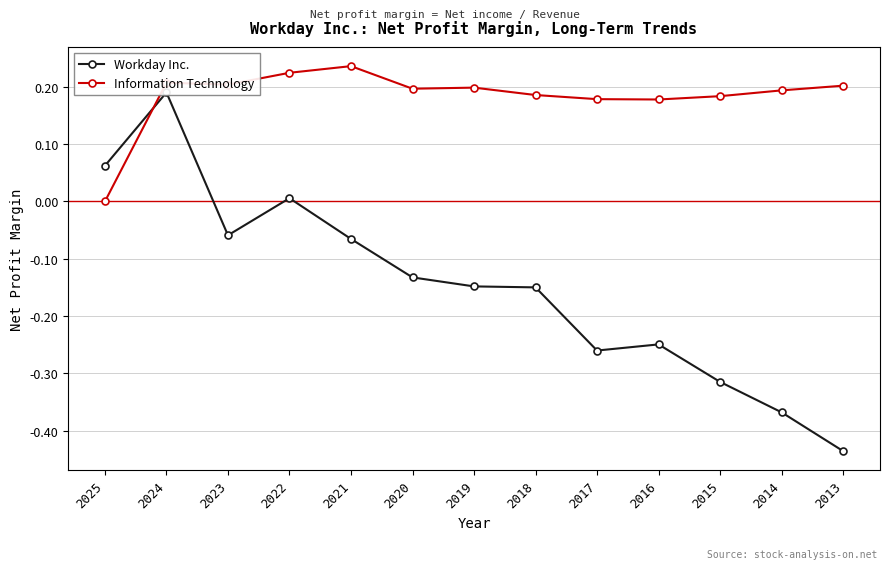

Where is the first local minimum for Information Technology?

2023